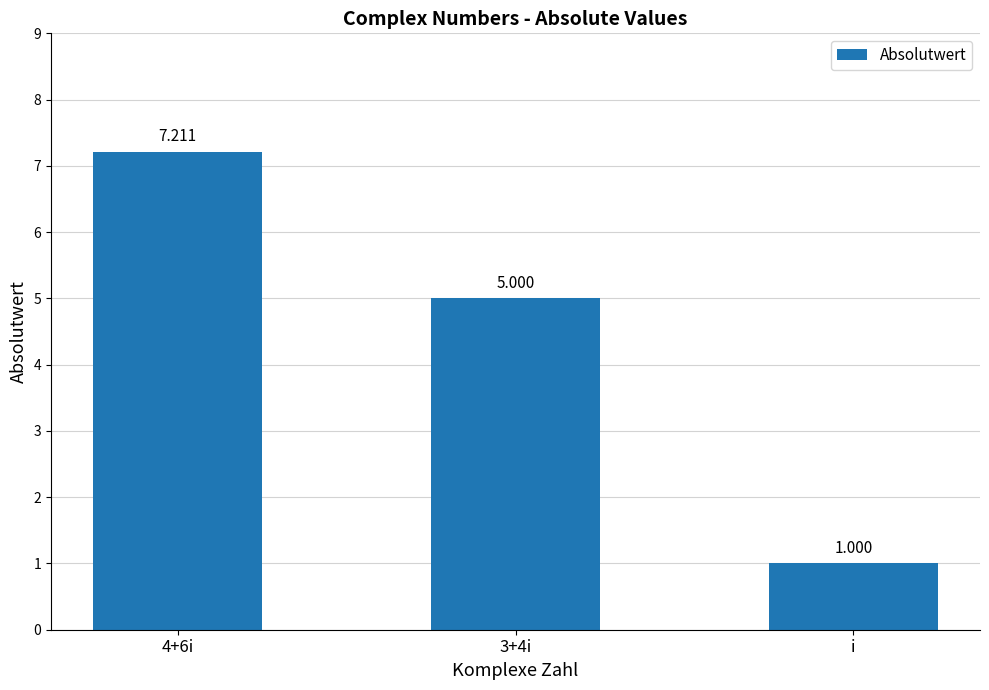

Which category has the highest value across all series?

4+6i